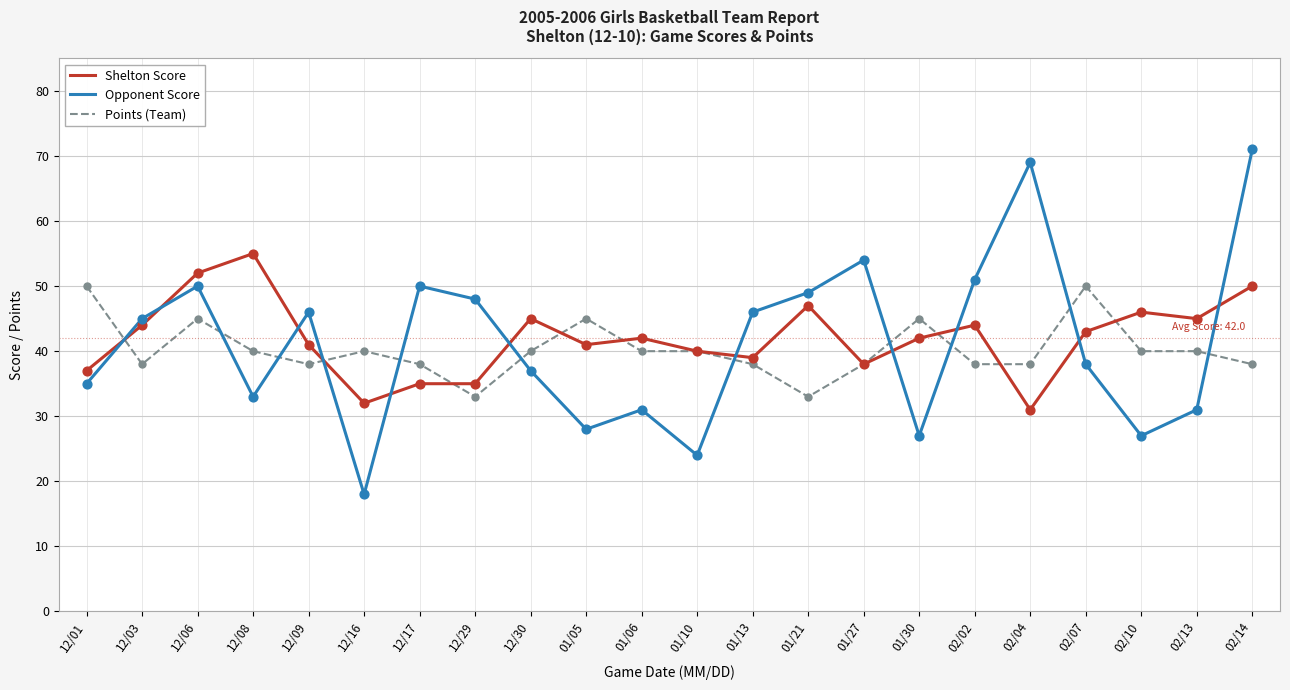

Which series changed the most between 12/06 and 01/10?

Opponent Score